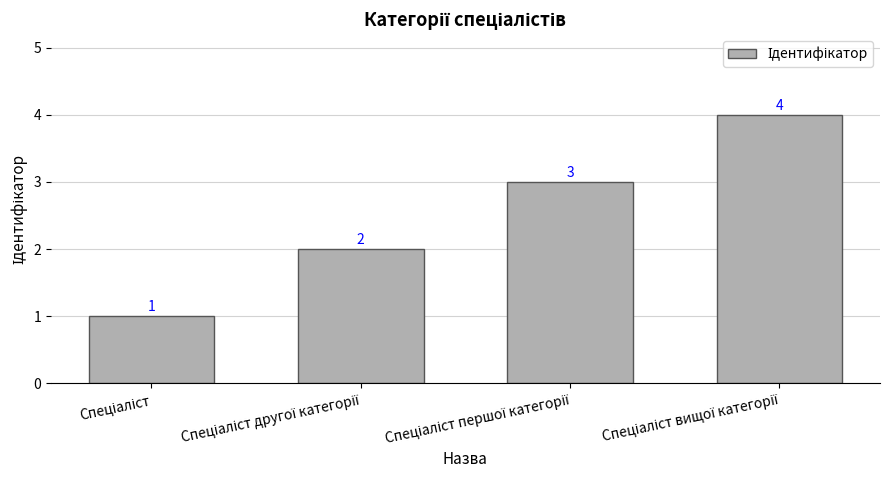

What is the value of the 3rd bar from the left?

3